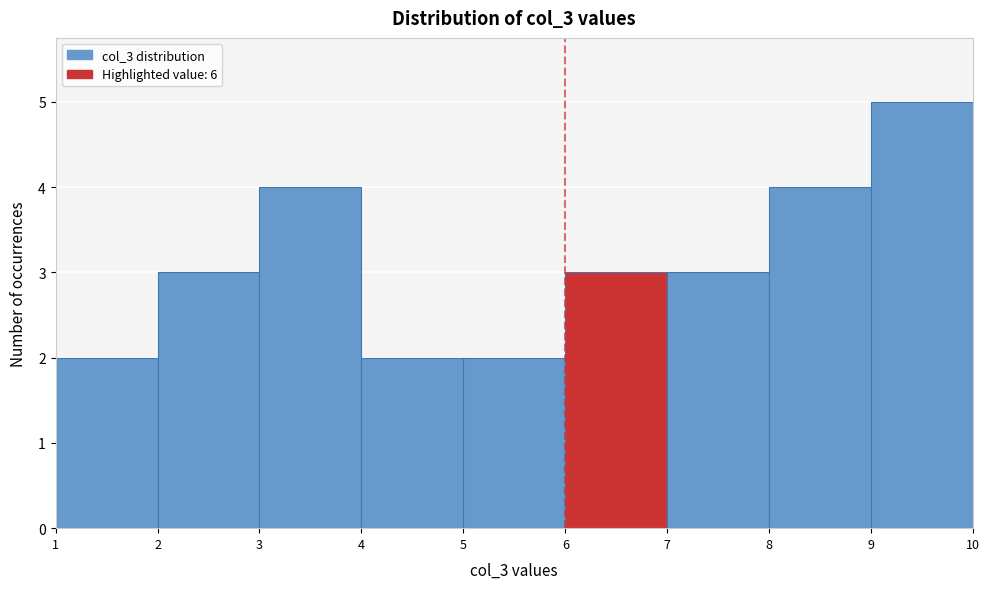

Reading left to right, transcribe this chart: for each bar, give the range it covers on the x-axis and its height. The values are not printed on the chart, so give them approximately, as read against the axis.

1 to 2: 2
2 to 3: 3
3 to 4: 4
4 to 5: 2
5 to 6: 2
6 to 7: 3
7 to 8: 3
8 to 9: 4
9 to 10: 5